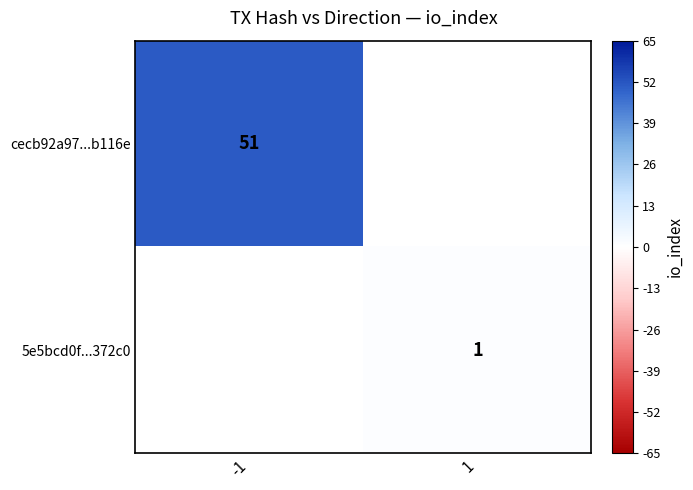

The 5e5bcd0f...372c0 series shows 2 at 1. True or false?

False